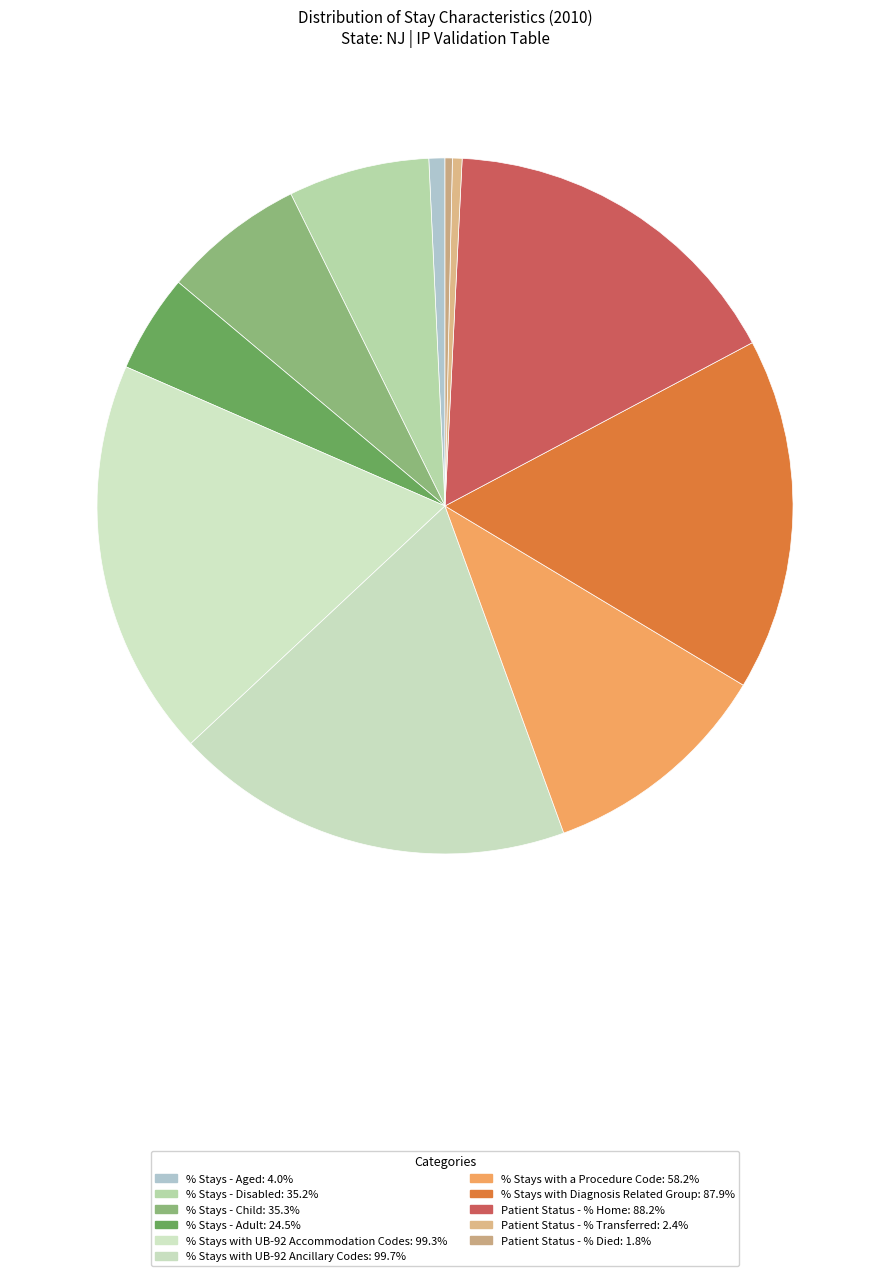

How many slices are in this pie chart?

11